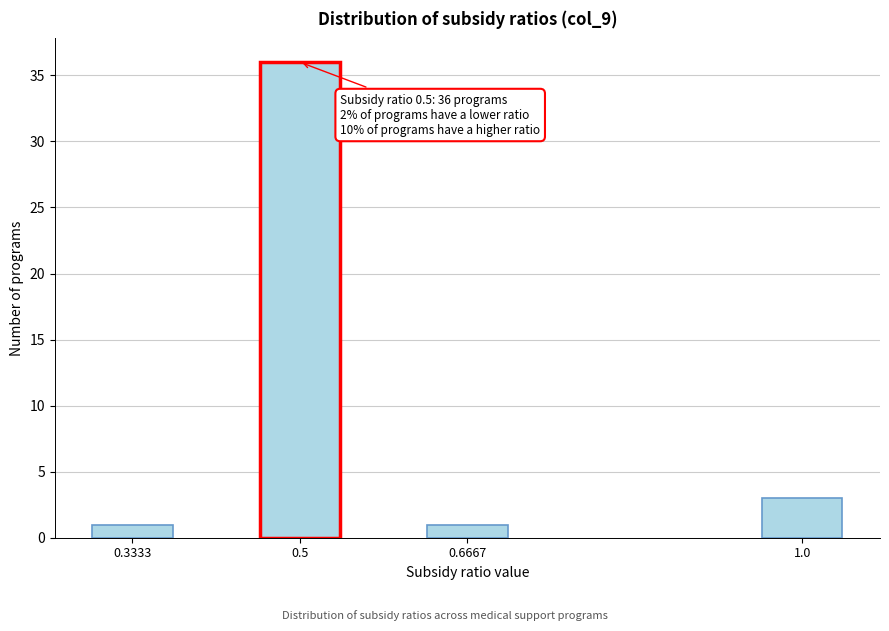

Reading left to right, transcribe all the data shown in this chart.

1	36	1	3